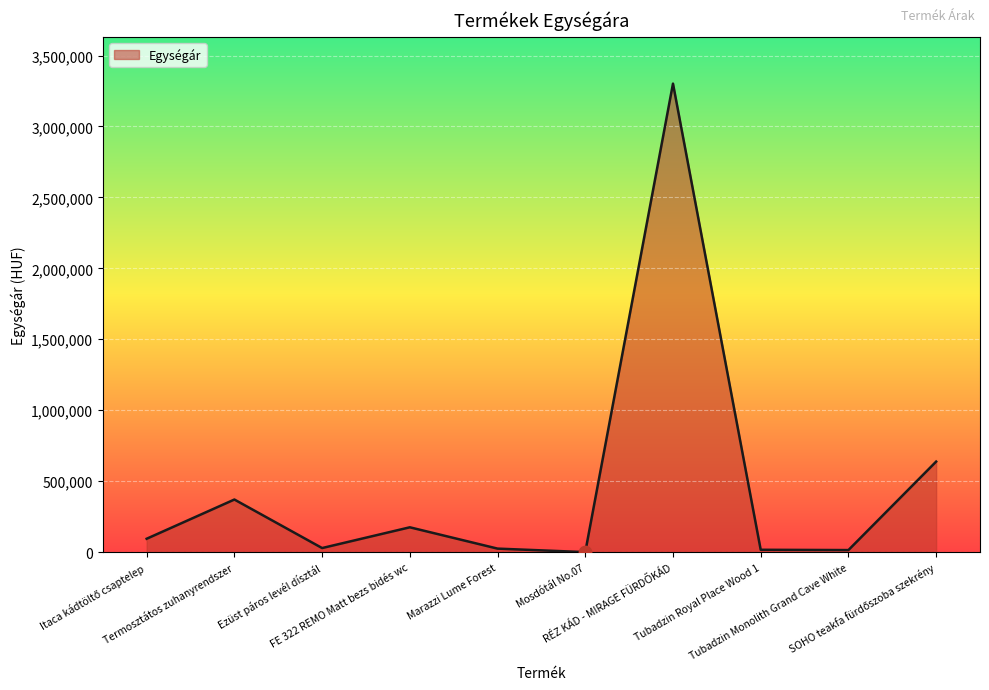

What is the change in value from Termosztátos zuhanyrendszer to Ezüst páros levél dísztál?

-342000